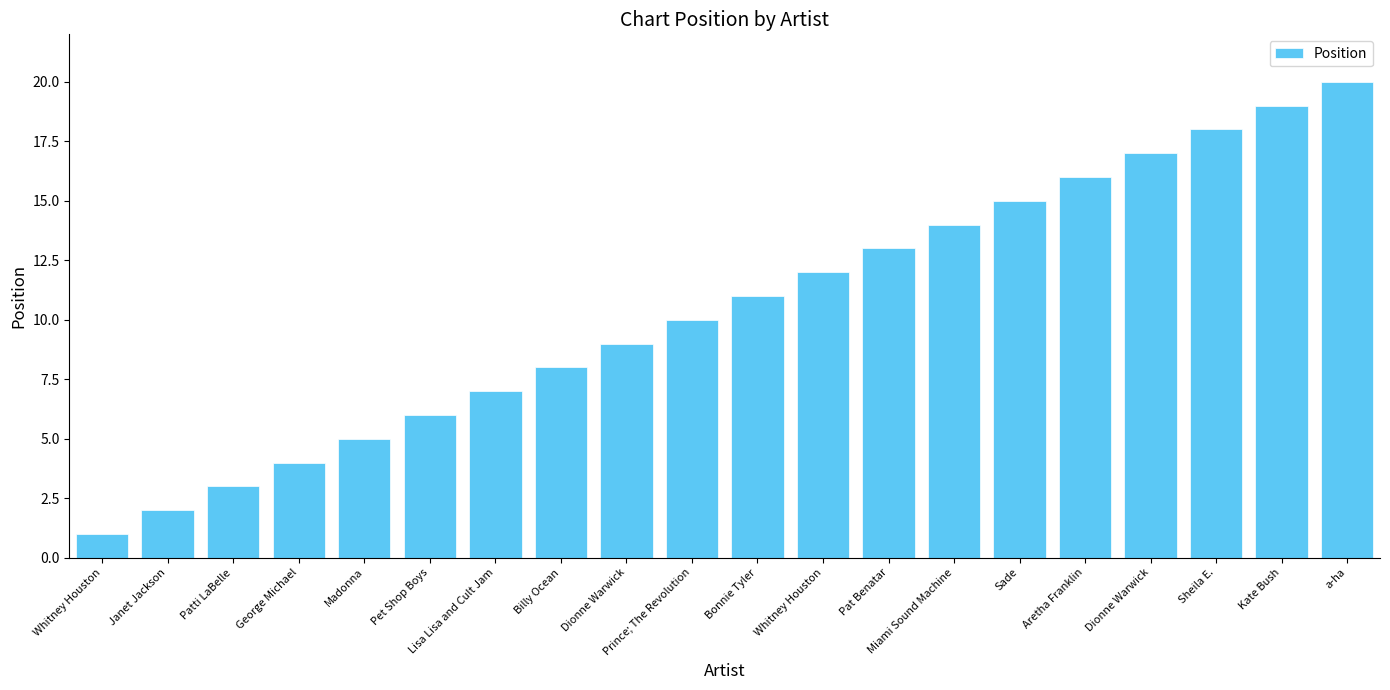

What is the label of the 20th bar from the left?

a-ha